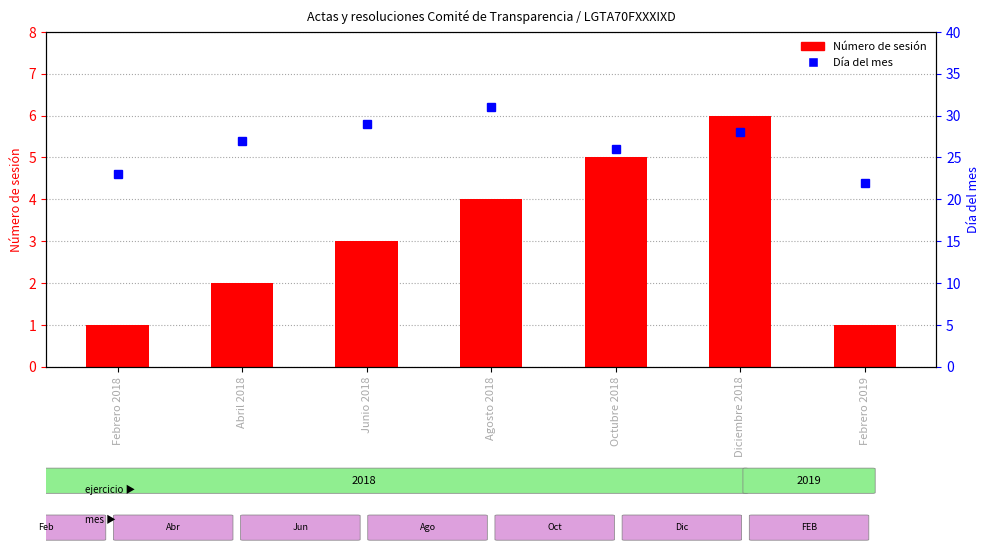

Reading left to right, transcribe all the data shown in this chart.

Número de sesión: 1	2	3	4	5	6	1
Día del mes: 23	27	29	31	26	28	22